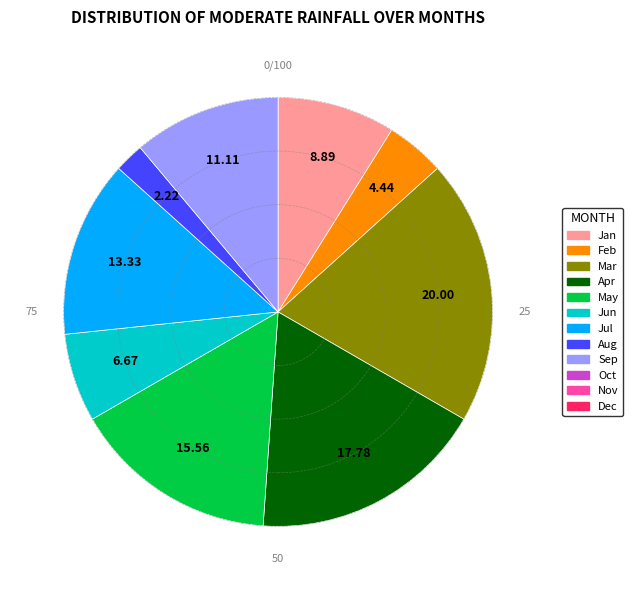

Is there a majority slice in this chart?

No